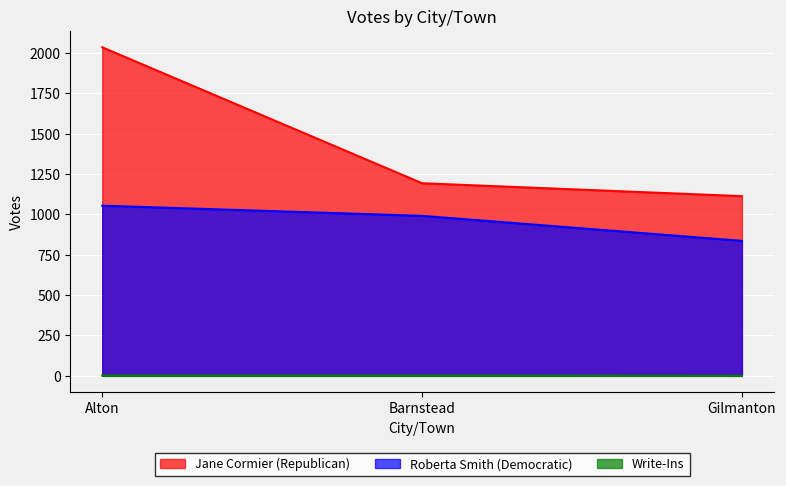

The value of Roberta Smith (Democratic) at Barnstead is 533. True or false?

False